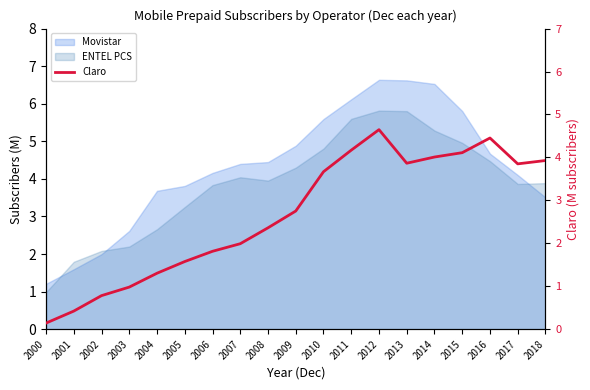

Which label corresponds to the largest value in the chart?

2012